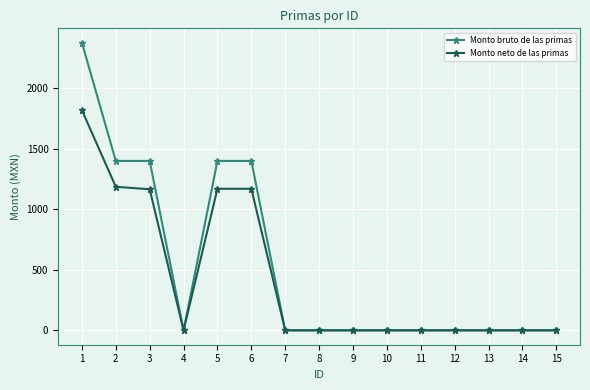

How many series are shown in this chart?

2